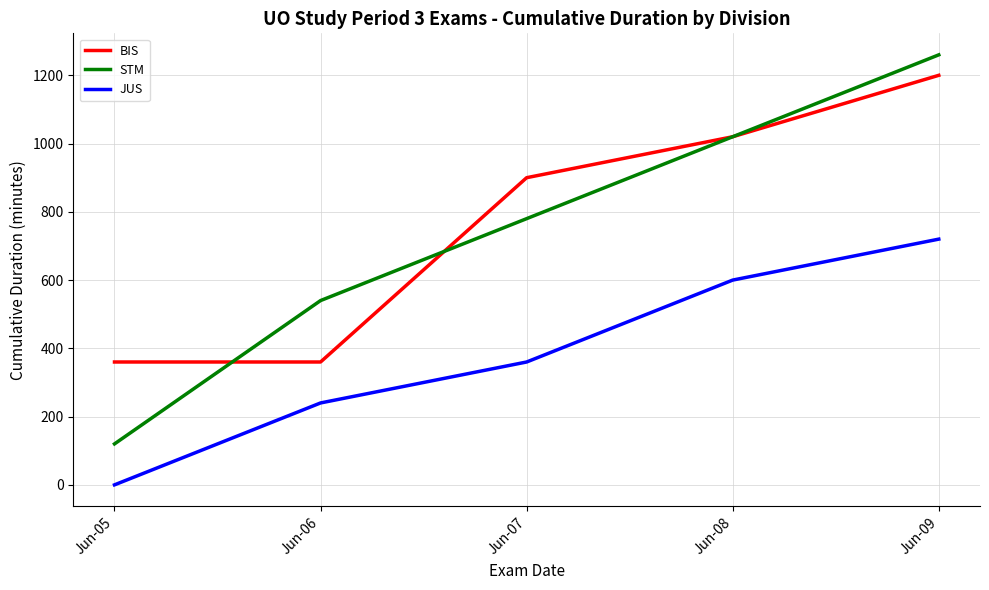

How many lines are shown in the chart?

3